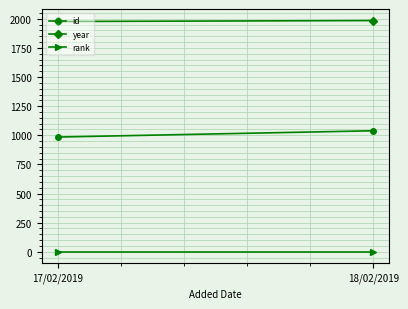

List the labels in order of id value, largest first.

18/02/2019, 17/02/2019